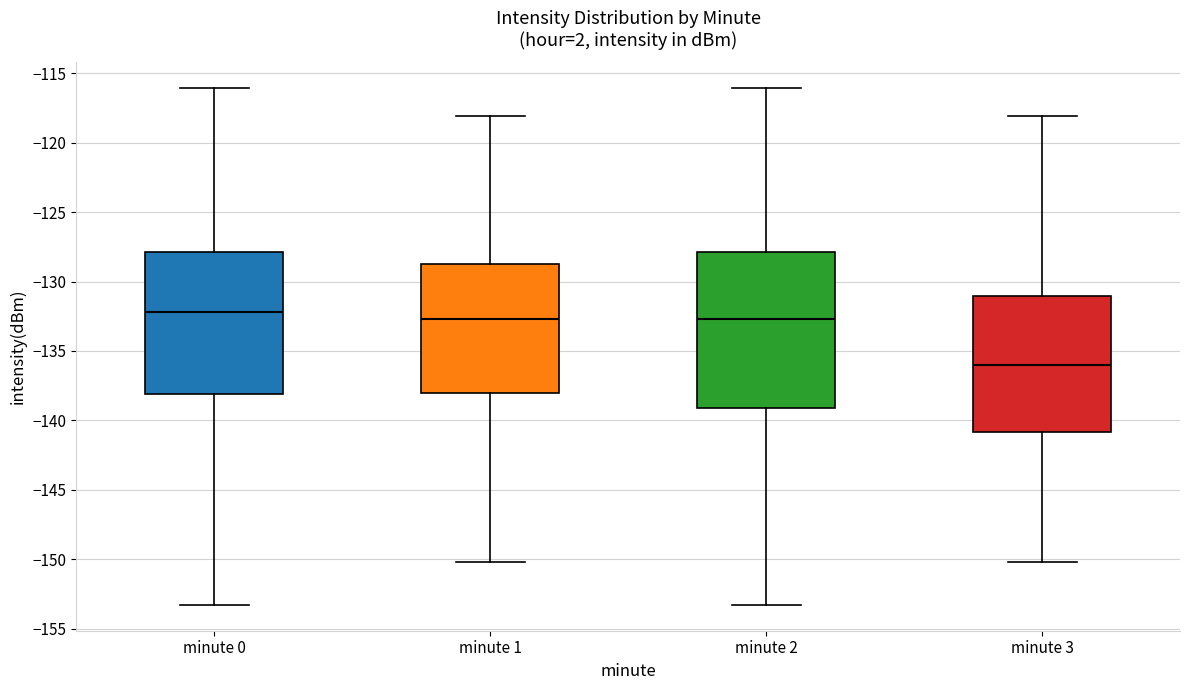

Where does the lower whisker of the box for minute 2 end on the y-axis? The values are not printed on the chart, so give them approximately, as read against the axis.

-153.5